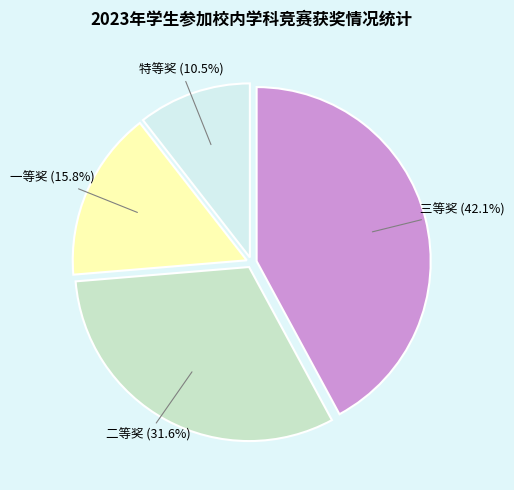

Count the number of slices in the pie.

4